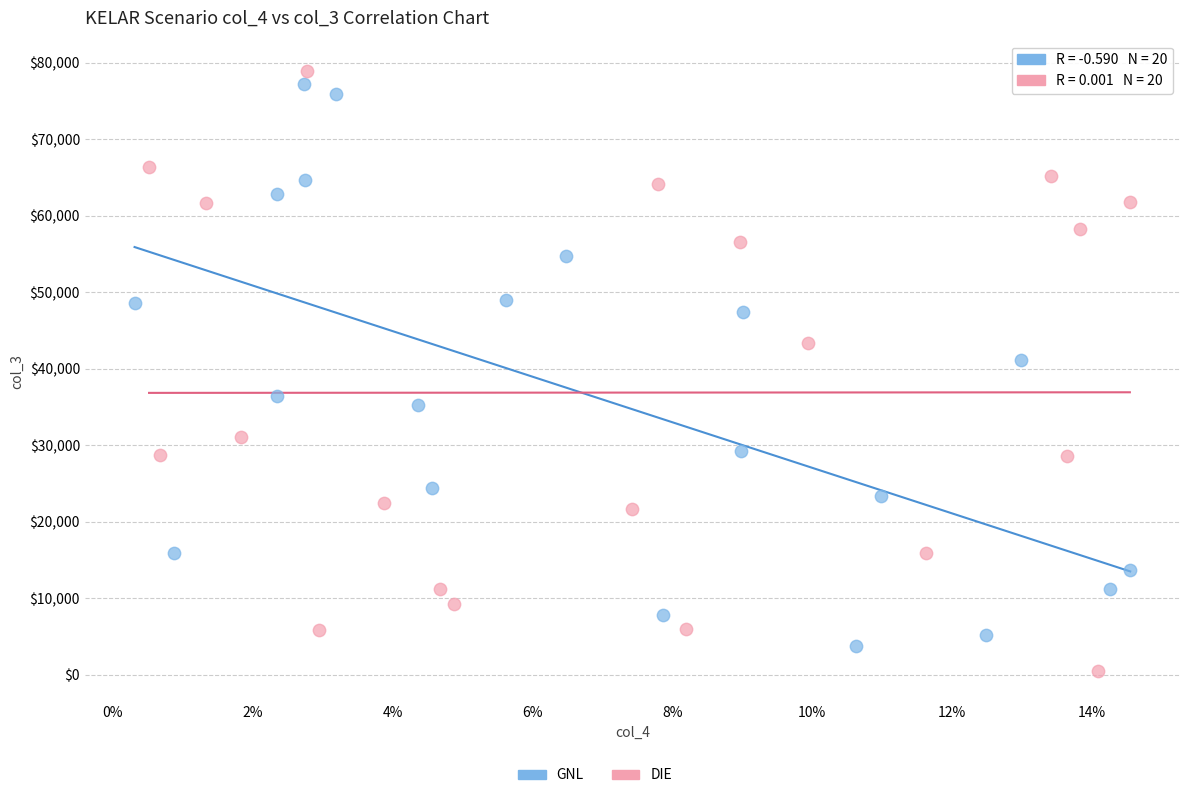

Which series reaches the maximum Y coordinate?

DIE